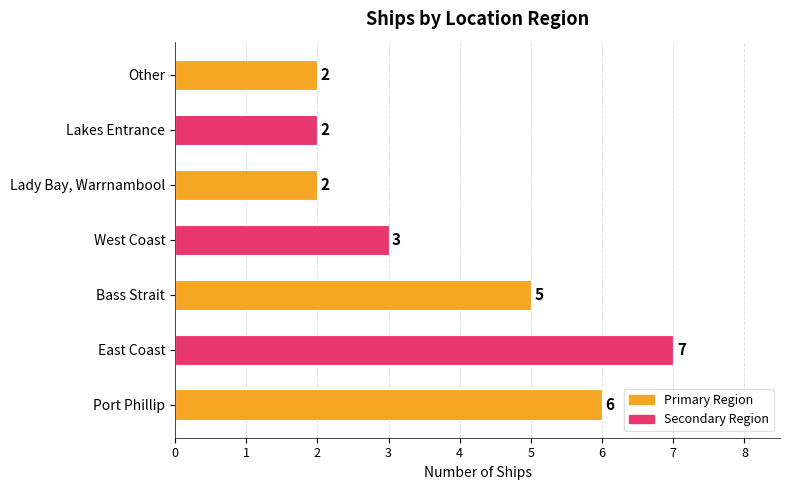

Which has a higher value, East Coast or West Coast?

East Coast